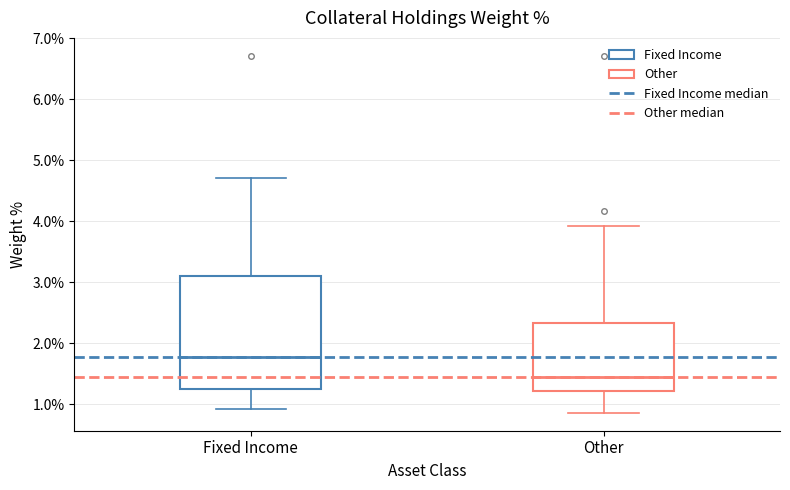

Where is the upper edge of the box for Other on the y-axis? The values are not printed on the chart, so give them approximately, as read against the axis.

2.3